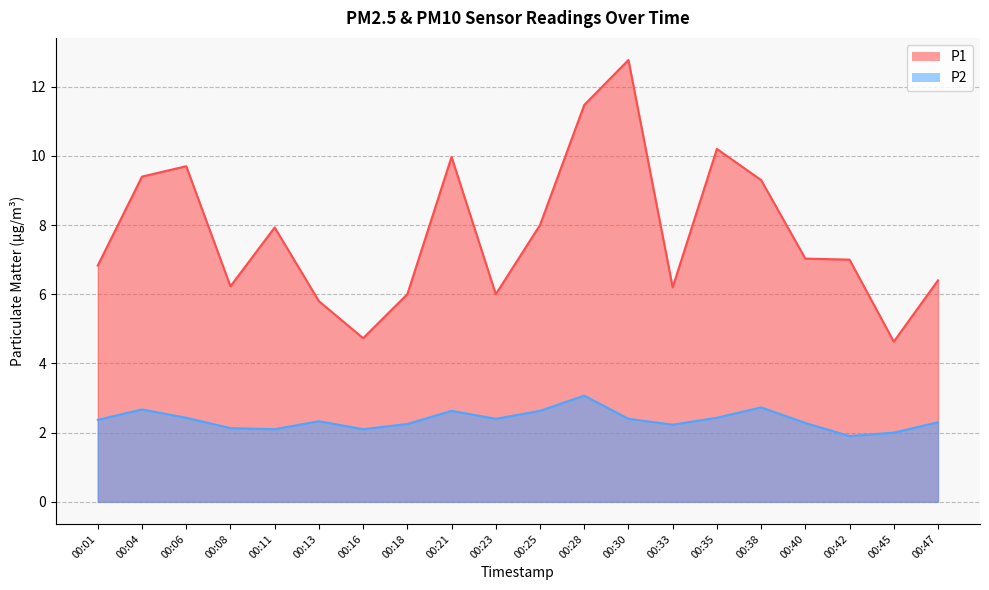

Reading left to right, list all the values displayed in this chart.

P1: 00:01=6.8	00:04=9.4	00:06=9.7	00:08=6.2	00:11=7.9	00:13=5.8	00:16=4.7	00:18=6.0	00:21=10.0	00:23=6.0	00:25=8.0	00:28=11.5	00:30=12.8	00:33=6.2	00:35=10.2	00:38=9.3	00:40=7.0	00:42=7.0	00:45=4.6	00:47=6.4
P2: 00:01=2.4	00:04=2.7	00:06=2.4	00:08=2.1	00:11=2.1	00:13=2.3	00:16=2.1	00:18=2.2	00:21=2.6	00:23=2.4	00:25=2.6	00:28=3.1	00:30=2.4	00:33=2.2	00:35=2.4	00:38=2.7	00:40=2.3	00:42=1.9	00:45=2.0	00:47=2.3